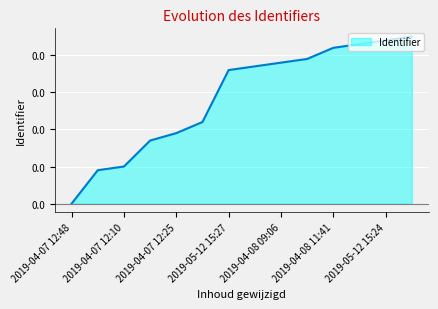

Does the chart have visible grid lines?

Yes